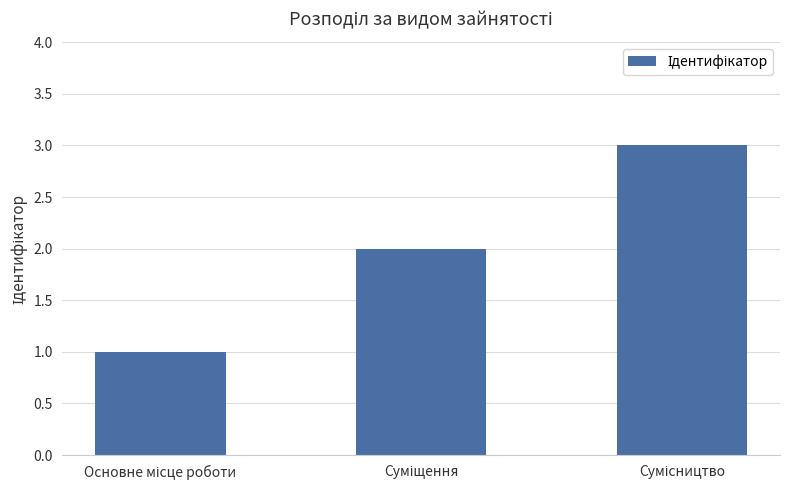

What is the greatest value displayed?

3